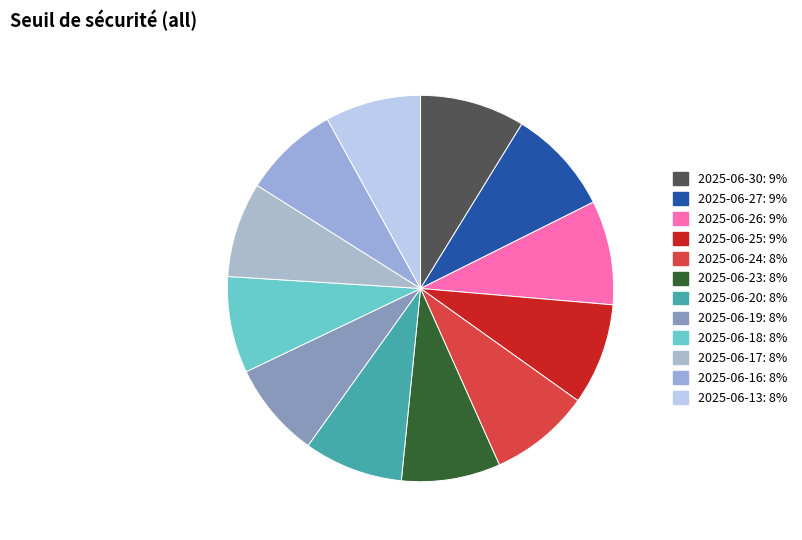

What is the total percentage of 2025-06-13 and 2025-06-24?

16.5%